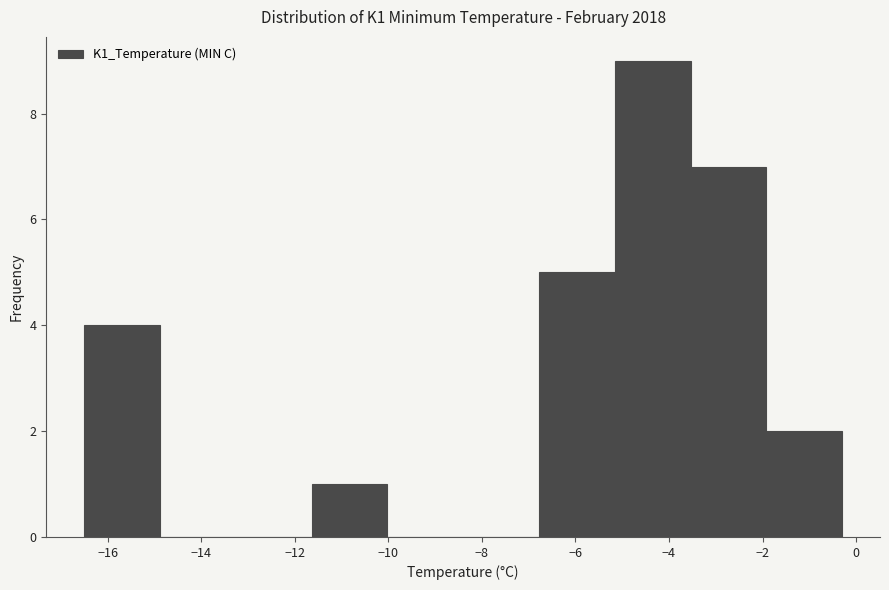

What is the height of the bar covering -6.78 to -5.16 on the x-axis? Neither the bar edges nor the heights are printed on the chart, so give them approximately, as read against the axes.

5